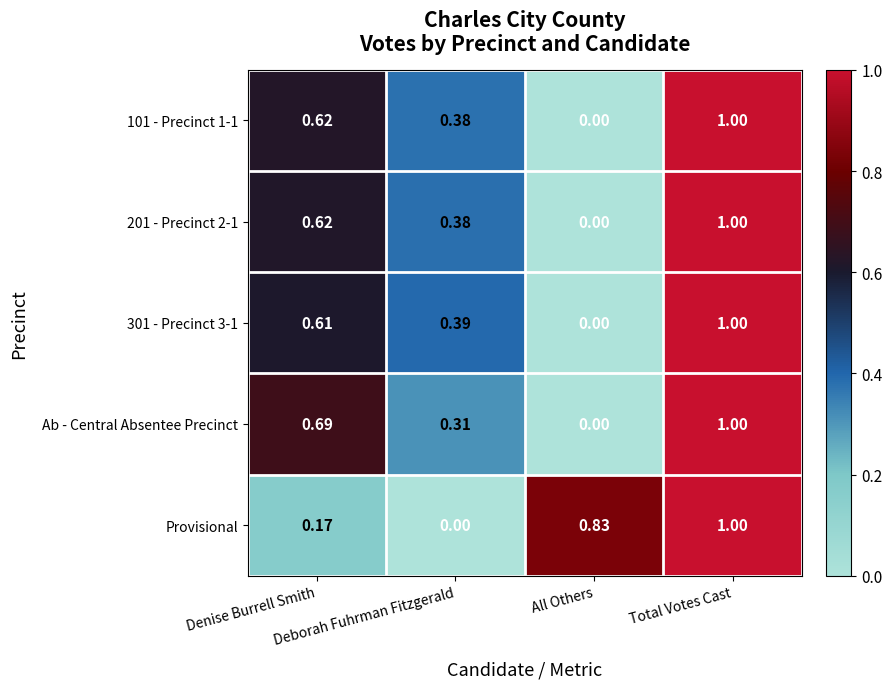

Count the number of categories in the chart.

4